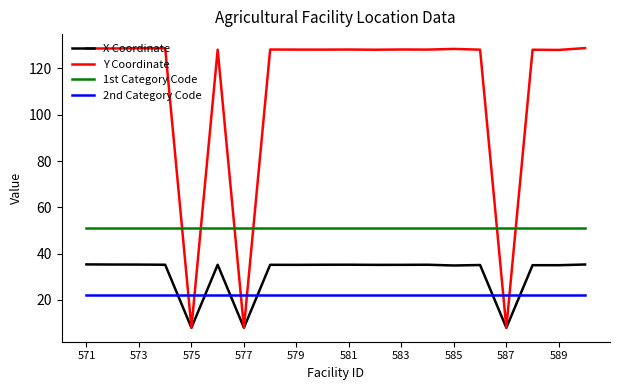

Which series has the largest total across all categories?

Y Coordinate